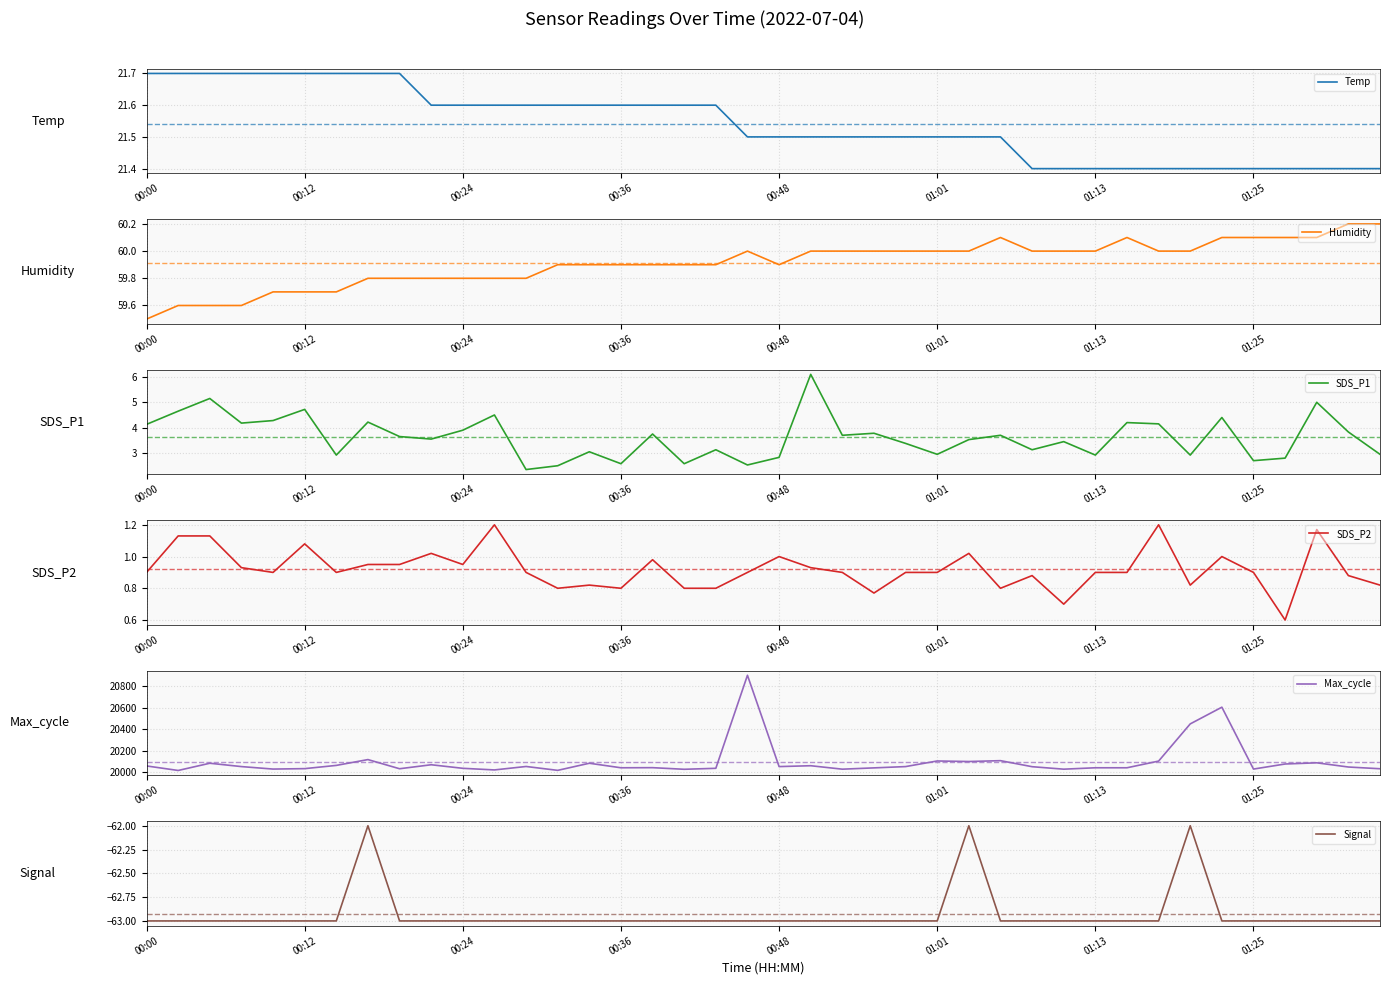

Reading left to right, extract all data points from this chart.

Temp: 21.7	21.7	21.7	21.7	21.7	21.7	21.7	21.7	21.7	21.6	21.6	21.6	21.6	21.6	21.6	21.6	21.6	21.6	21.6	21.5	21.5	21.5	21.5	21.5	21.5	21.5	21.5	21.5	21.4	21.4	21.4	21.4	21.4	21.4	21.4	21.4	21.4	21.4	21.4	21.4
Humidity: 59.5	59.6	59.6	59.6	59.7	59.7	59.7	59.8	59.8	59.8	59.8	59.8	59.8	59.9	59.9	59.9	59.9	59.9	59.9	60.0	59.9	60.0	60.0	60.0	60.0	60.0	60.0	60.1	60.0	60.0	60.0	60.1	60.0	60.0	60.1	60.1	60.1	60.1	60.2	60.2
SDS_P1: 4.1	4.7	5.2	4.2	4.3	4.7	2.9	4.2	3.6	3.5	3.9	4.5	2.4	2.5	3.0	2.6	3.8	2.6	3.1	2.5	2.8	6.1	3.7	3.8	3.4	3.0	3.5	3.7	3.1	3.5	2.9	4.2	4.2	2.9	4.4	2.7	2.8	5.0	3.8	3.0
SDS_P2: 0.9	1.1	1.1	0.9	0.9	1.1	0.9	0.9	0.9	1.0	0.9	1.2	0.9	0.8	0.8	0.8	1.0	0.8	0.8	0.9	1.0	0.9	0.9	0.8	0.9	0.9	1.0	0.8	0.9	0.7	0.9	0.9	1.2	0.8	1.0	0.9	0.6	1.2	0.9	0.8
Max_cycle: 20059.0	20017.0	20084.0	20053.0	20030.0	20034.0	20064.0	20118.0	20033.0	20070.0	20037.0	20022.0	20054.0	20018.0	20084.0	20042.0	20043.0	20028.0	20037.0	20900.0	20053.0	20061.0	20029.0	20041.0	20053.0	20105.0	20100.0	20108.0	20052.0	20029.0	20042.0	20042.0	20104.0	20449.0	20604.0	20030.0	20077.0	20088.0	20049.0	20033.0
Signal: -63.0	-63.0	-63.0	-63.0	-63.0	-63.0	-63.0	-62.0	-63.0	-63.0	-63.0	-63.0	-63.0	-63.0	-63.0	-63.0	-63.0	-63.0	-63.0	-63.0	-63.0	-63.0	-63.0	-63.0	-63.0	-63.0	-62.0	-63.0	-63.0	-63.0	-63.0	-63.0	-63.0	-62.0	-63.0	-63.0	-63.0	-63.0	-63.0	-63.0